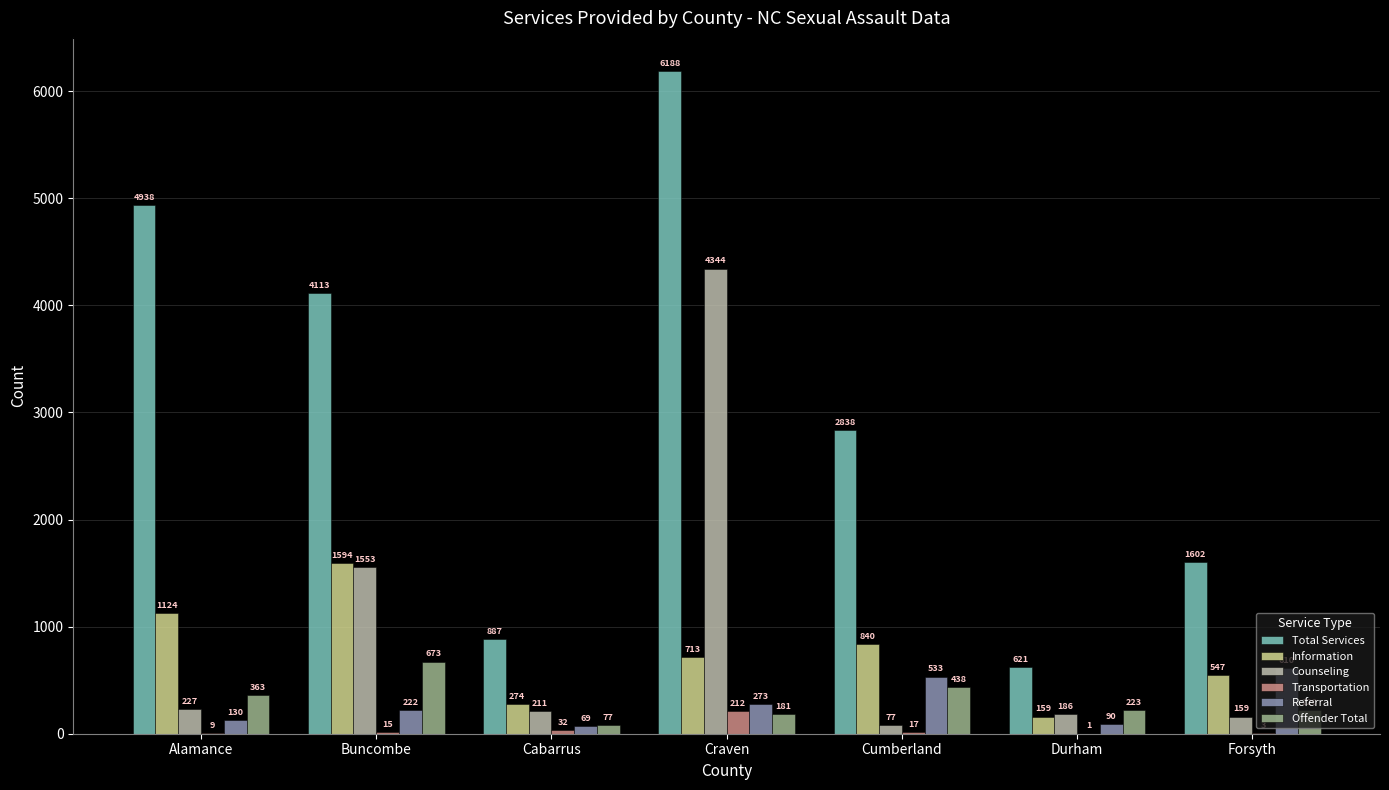

Where is Total Services nearest to the value 3404?

Cumberland